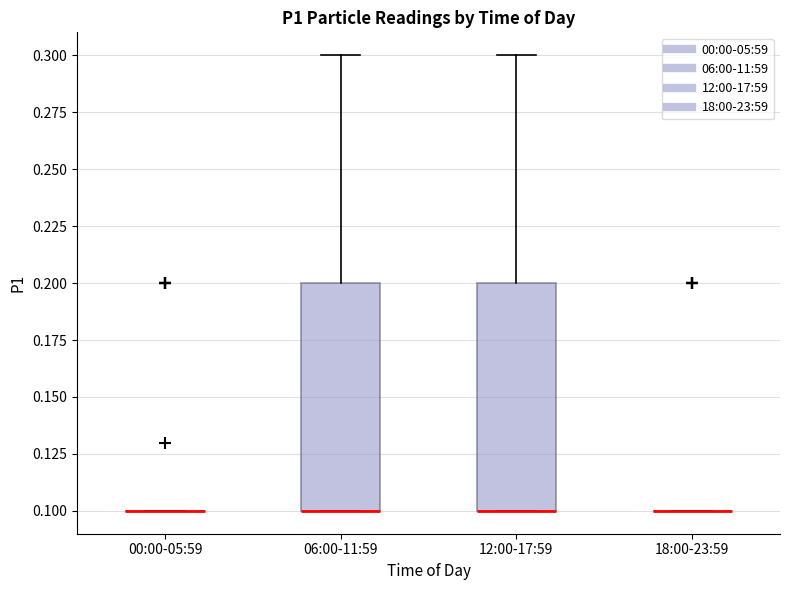

Reading left to right, transcribe this box plot: for each box, give where its median line is, the range the box spans, and where its two whiskers end, as read against the y-axis. The values are not printed on the chart, so give them approximately, as read against the axis.

00:00-05:59: box collapsed to a line at 0.1, whiskers 0.1 to 0.1
06:00-11:59: median 0.1 (drawn on the box's lower edge), box 0.1 to 0.2, whiskers 0.1 to 0.3
12:00-17:59: median 0.1 (drawn on the box's lower edge), box 0.1 to 0.2, whiskers 0.1 to 0.3
18:00-23:59: box collapsed to a line at 0.1, whiskers 0.1 to 0.1